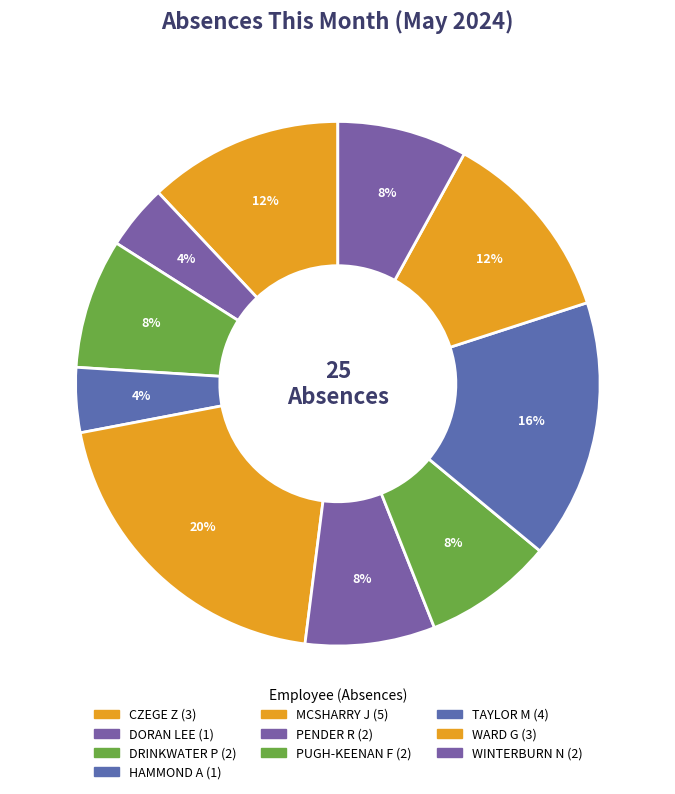

How many slices are in this pie chart?

10